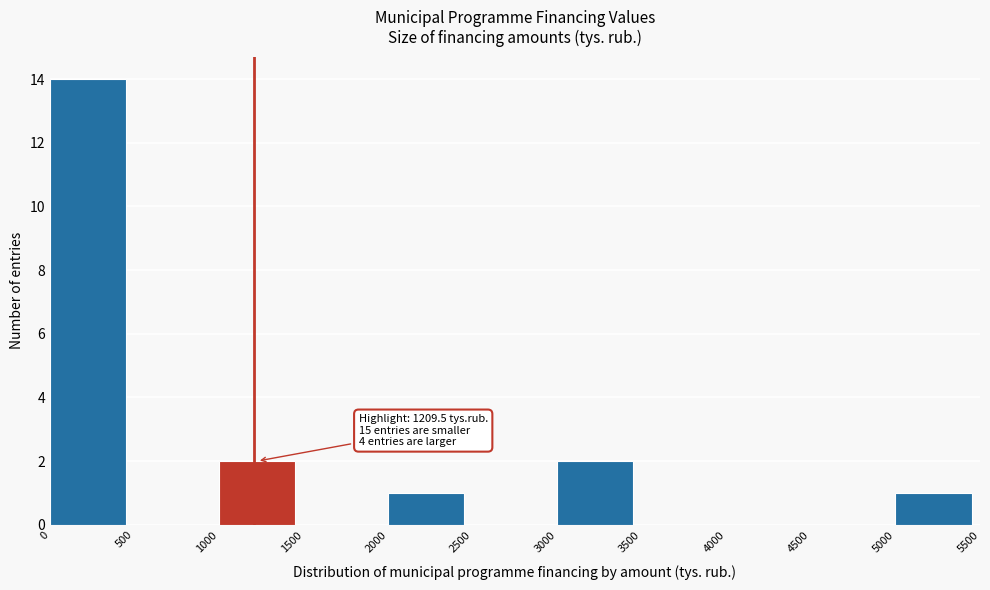

Over which range of the x-axis is the bar tallest?

0 to 500